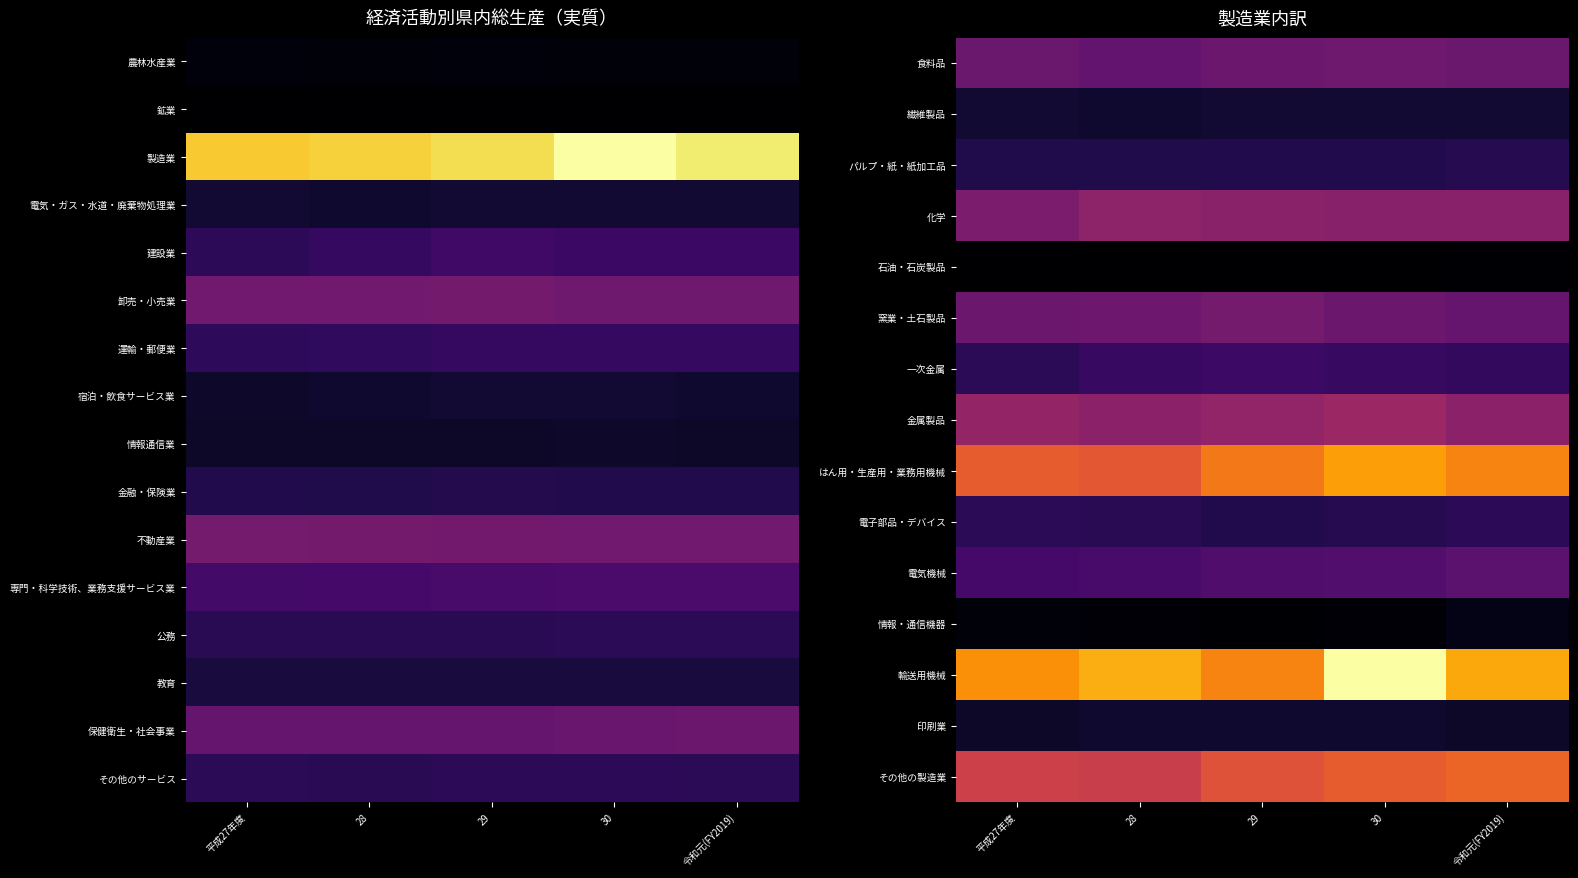

Is it true that 食料品 equals 0.5 at 令和元(FY2019)?

False